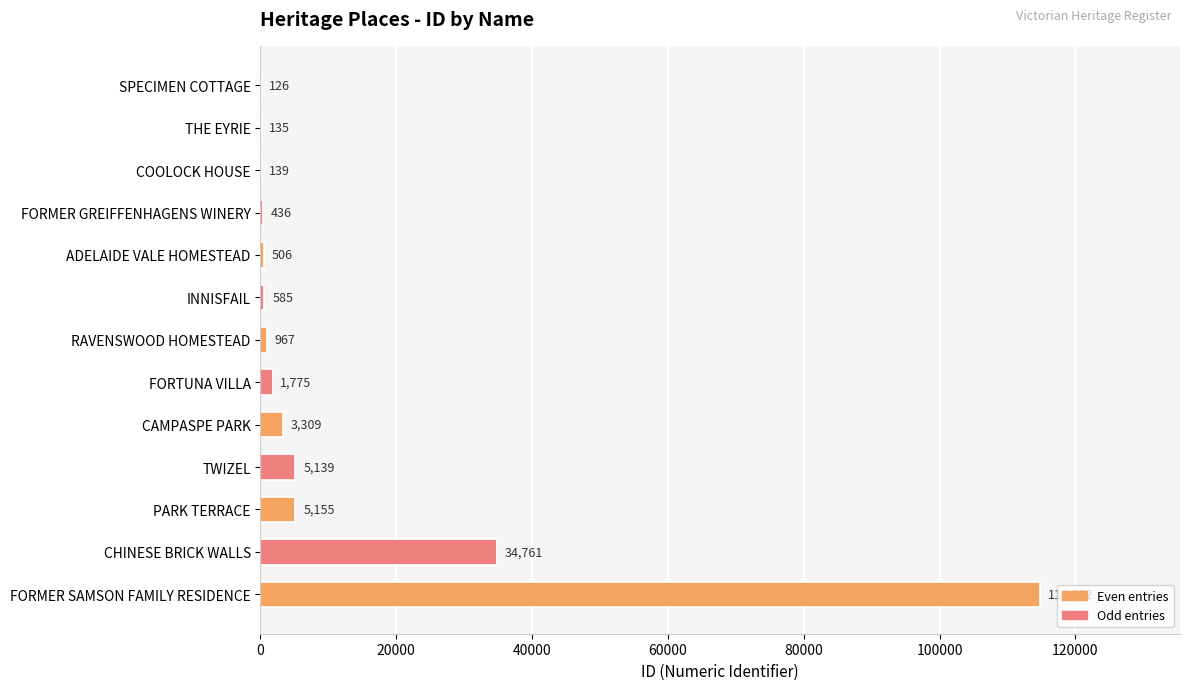

What is the sum of all values?

167785